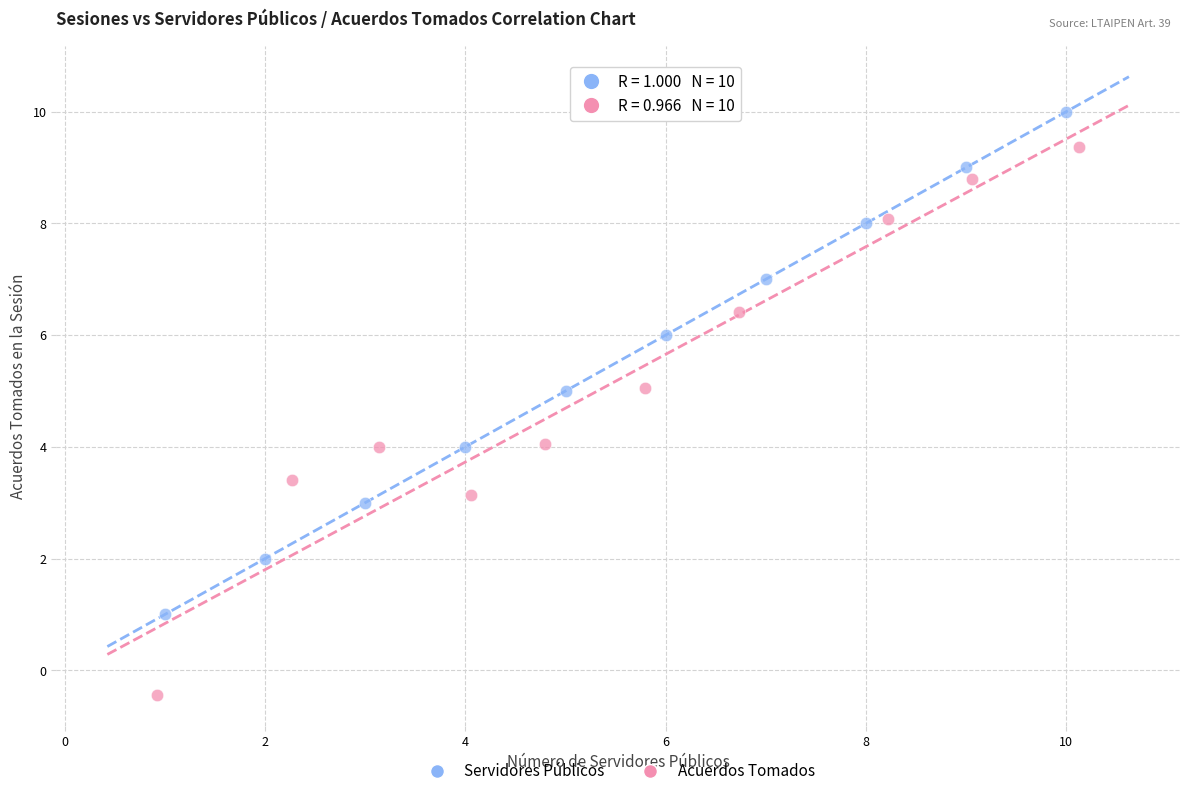

Which series has the largest Y range (max minus min)?

Acuerdos Tomados